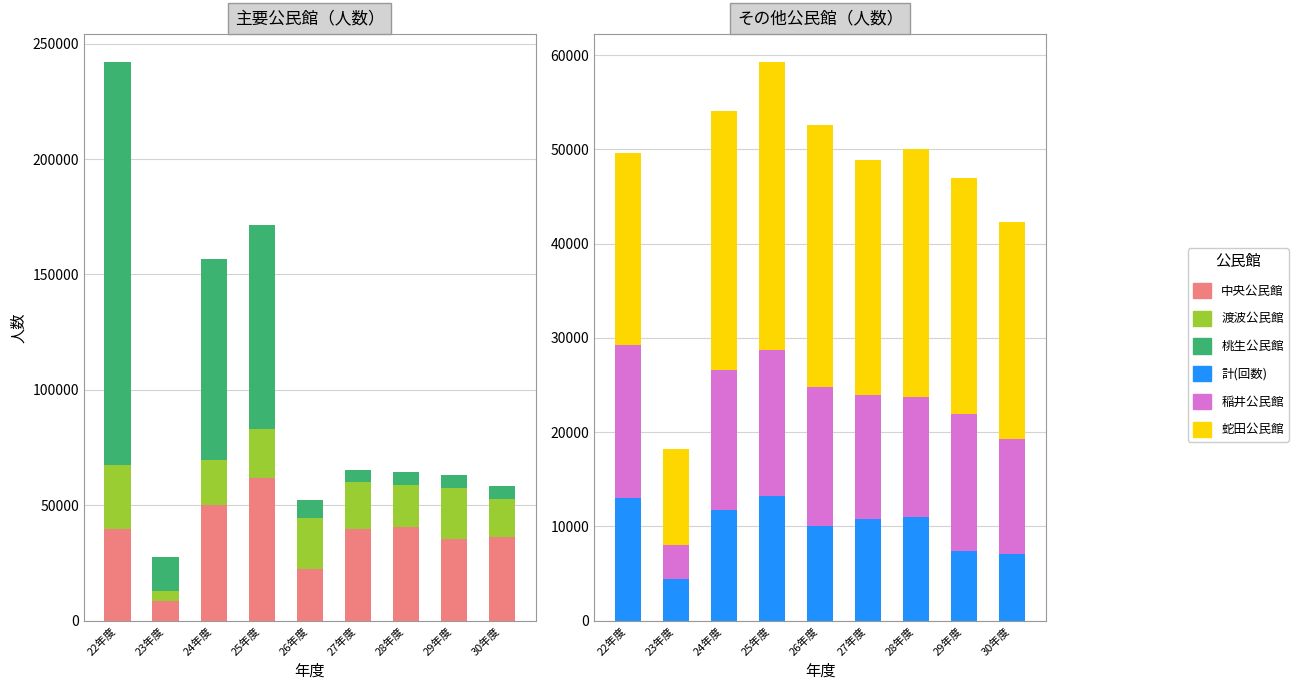

Which series has the largest total across all categories?

桃生公民館